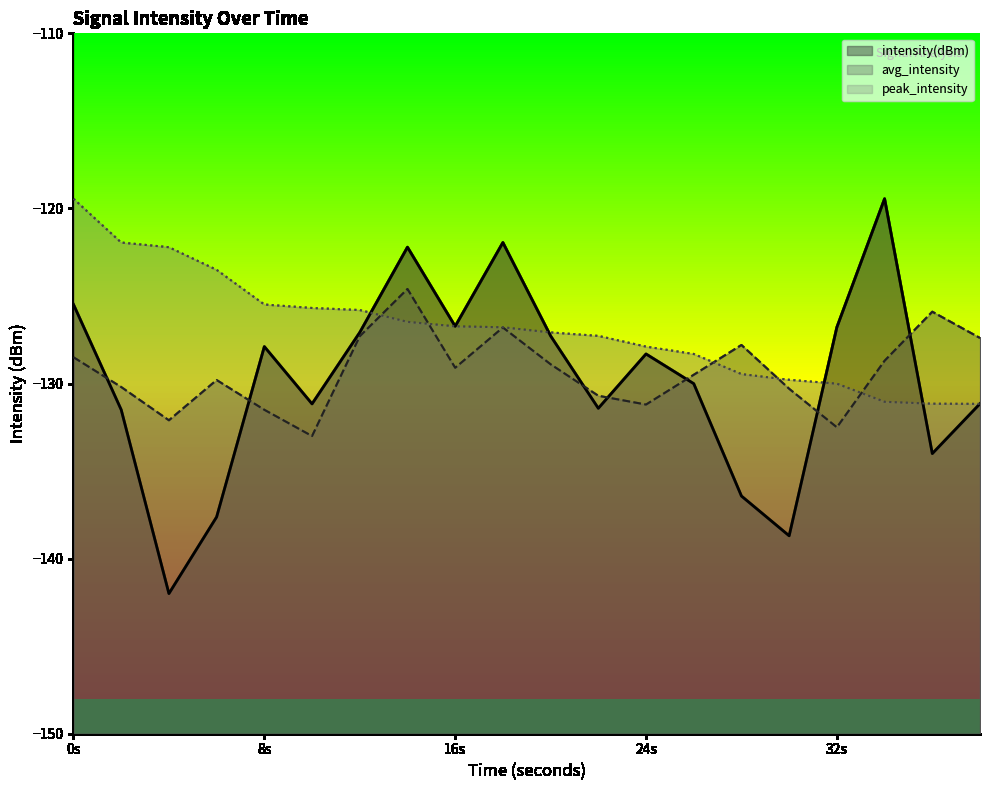

What is the lowest value of the avg_intensity series?

-133.0